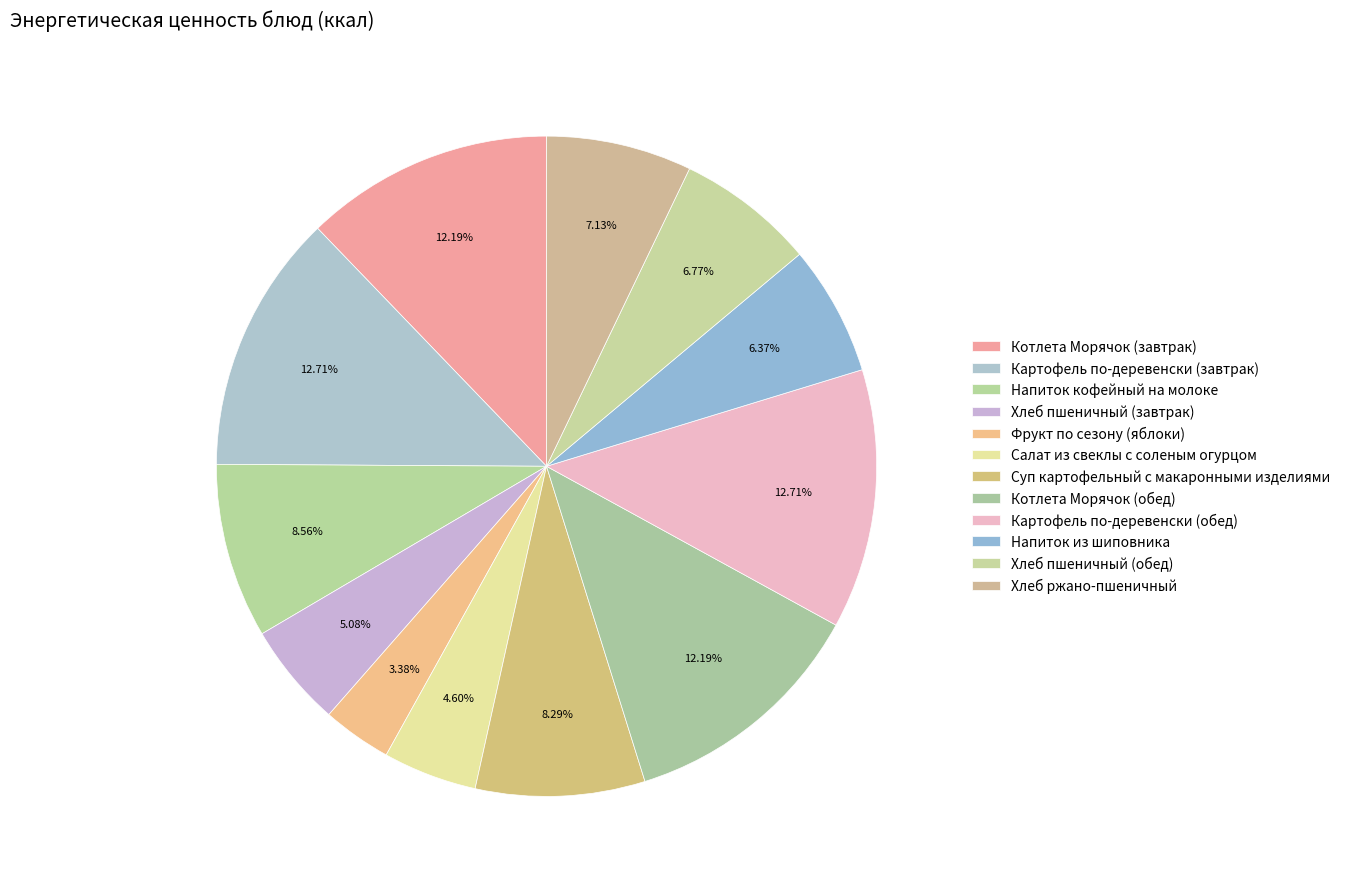

How many slices are in this pie chart?

12